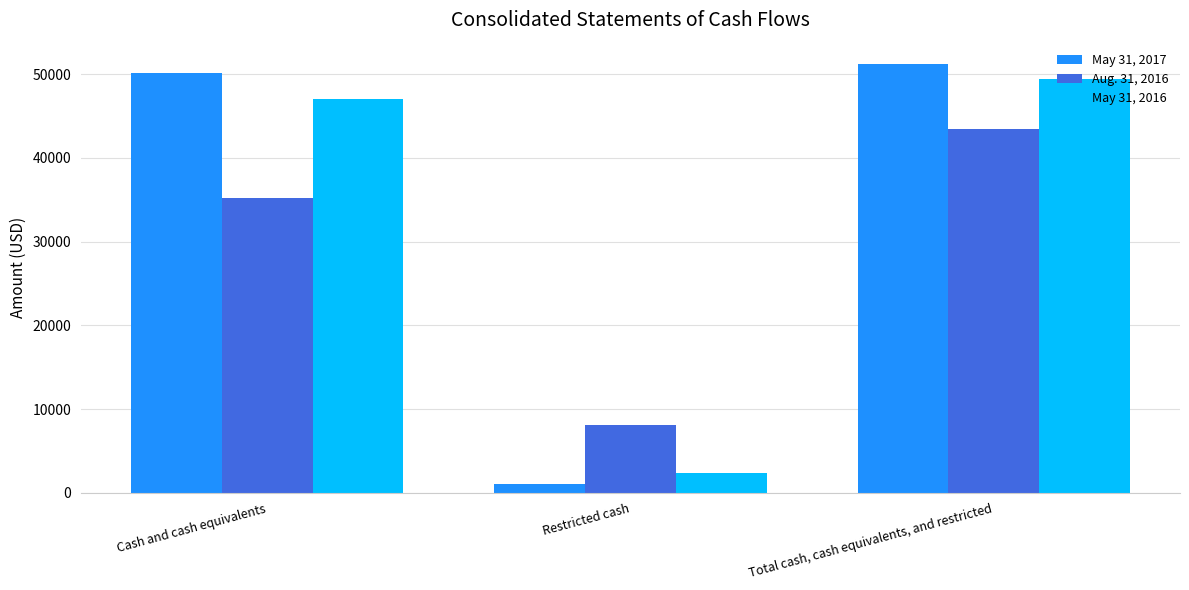

Is the value of May 31, 2017 at Cash and cash equivalents greater than the value of May 31, 2016 at Total cash, cash equivalents, and restricted?

Yes